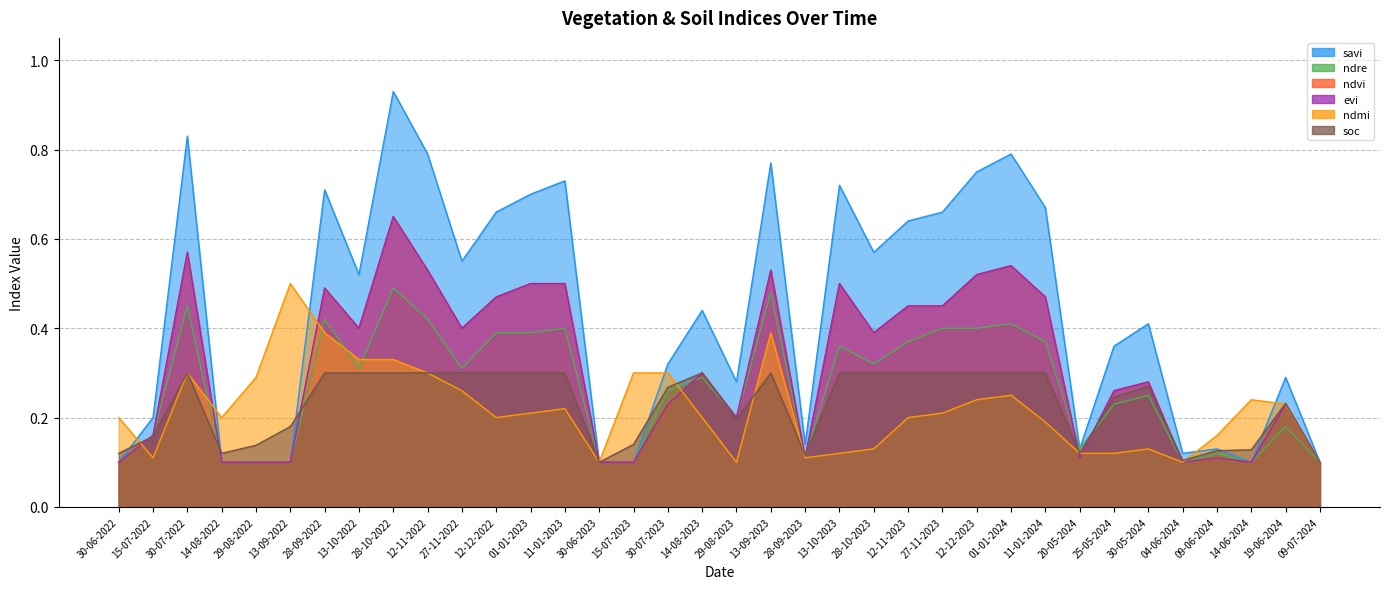

Count the number of categories in the chart.

36